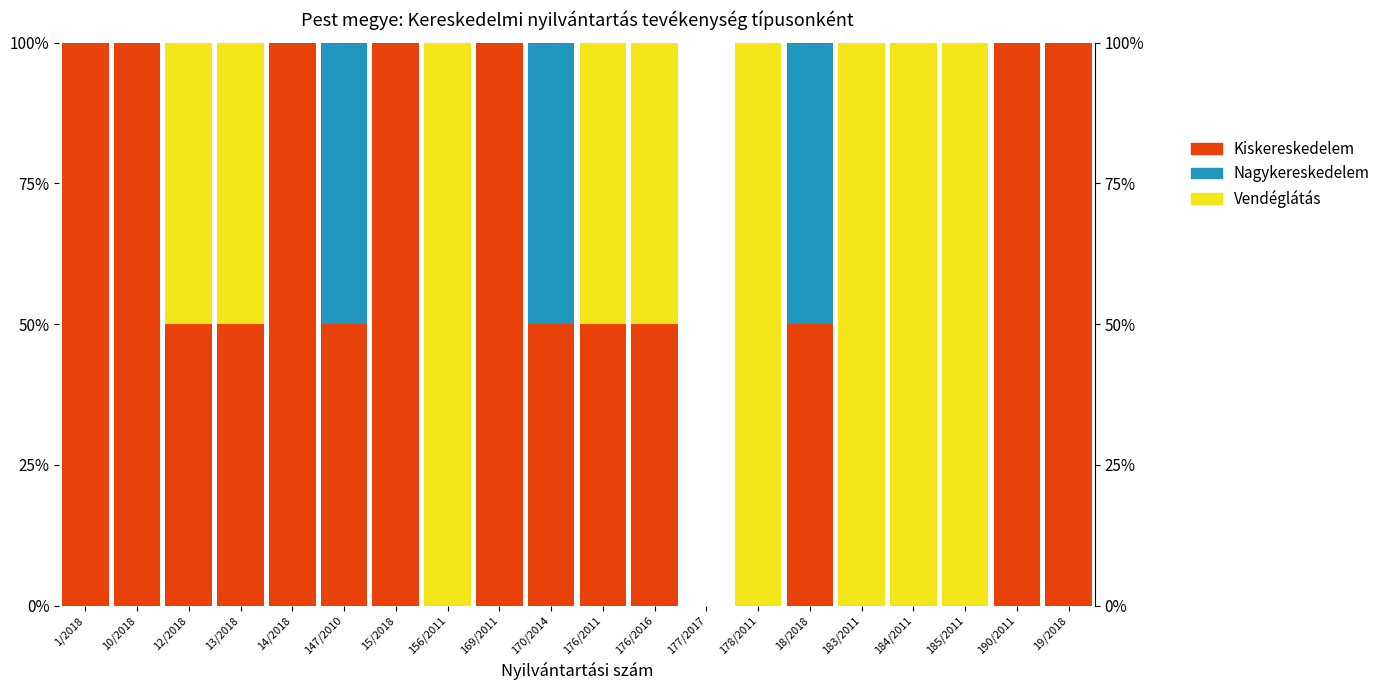

What is the sum of the Vendéglátás values at 13/2018 and 176/2011?

100